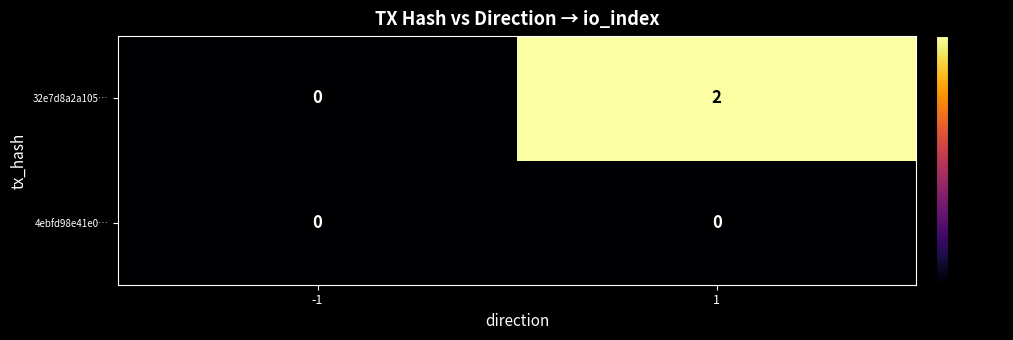

What is the greatest value displayed?

2